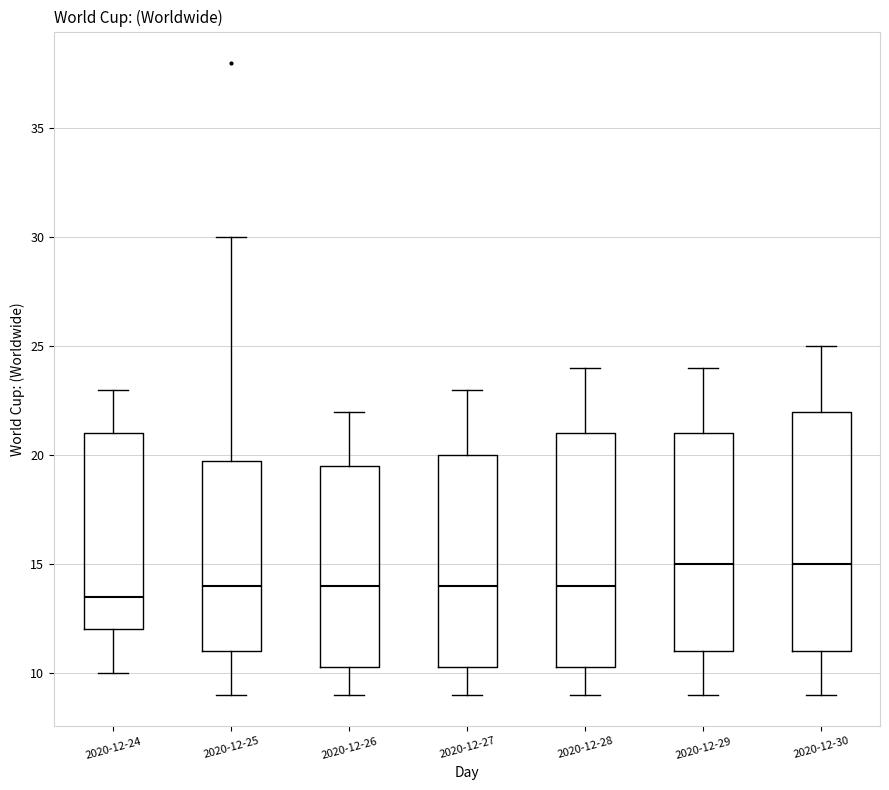

Reading left to right, read every box against the y-axis: the position of its median line, the range the box covers, and the ends of its whiskers. The values are not printed on the chart, so give them approximately, as read against the axis.

2020-12-24: median 13.5, box 12.0 to 21.0, whiskers 10.0 to 23.0
2020-12-25: median 14.0, box 11.0 to 20.0, whiskers 9.0 to 30.0
2020-12-26: median 14.0, box 10.5 to 19.5, whiskers 9.0 to 22.0
2020-12-27: median 14.0, box 10.5 to 20.0, whiskers 9.0 to 23.0
2020-12-28: median 14.0, box 10.5 to 21.0, whiskers 9.0 to 24.0
2020-12-29: median 15.0, box 11.0 to 21.0, whiskers 9.0 to 24.0
2020-12-30: median 15.0, box 11.0 to 22.0, whiskers 9.0 to 25.0